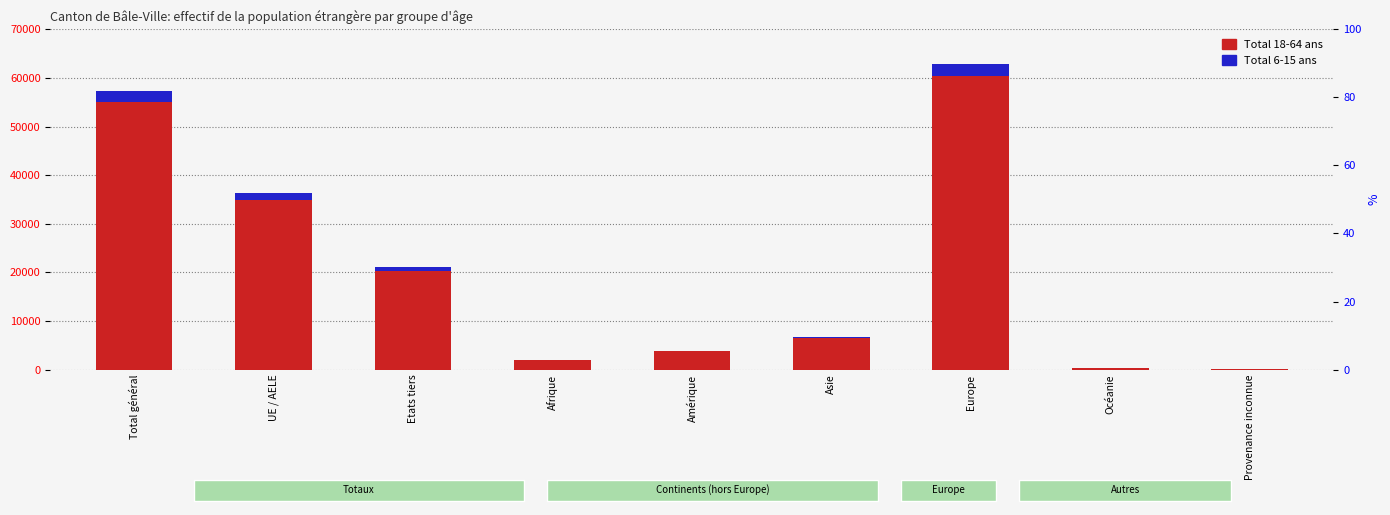

What is the label of the 1st bar from the right?

Provenance inconnue